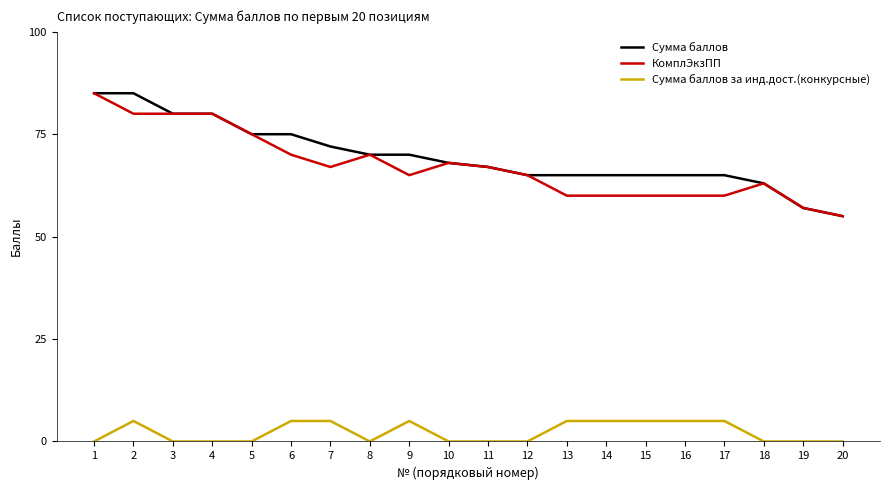

Between 3 and 16, which series saw the biggest shift?

КомплЭкзПП